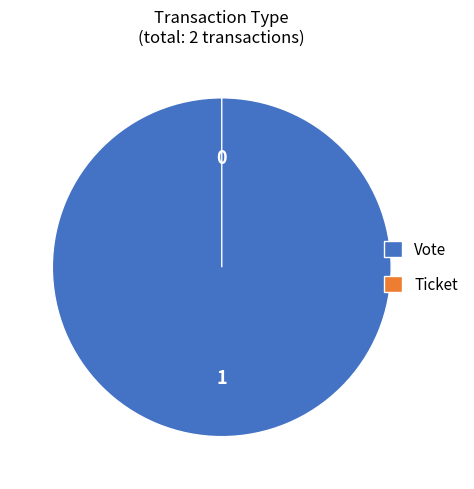

Rank the categories by value from lowest to highest.

Ticket, Vote